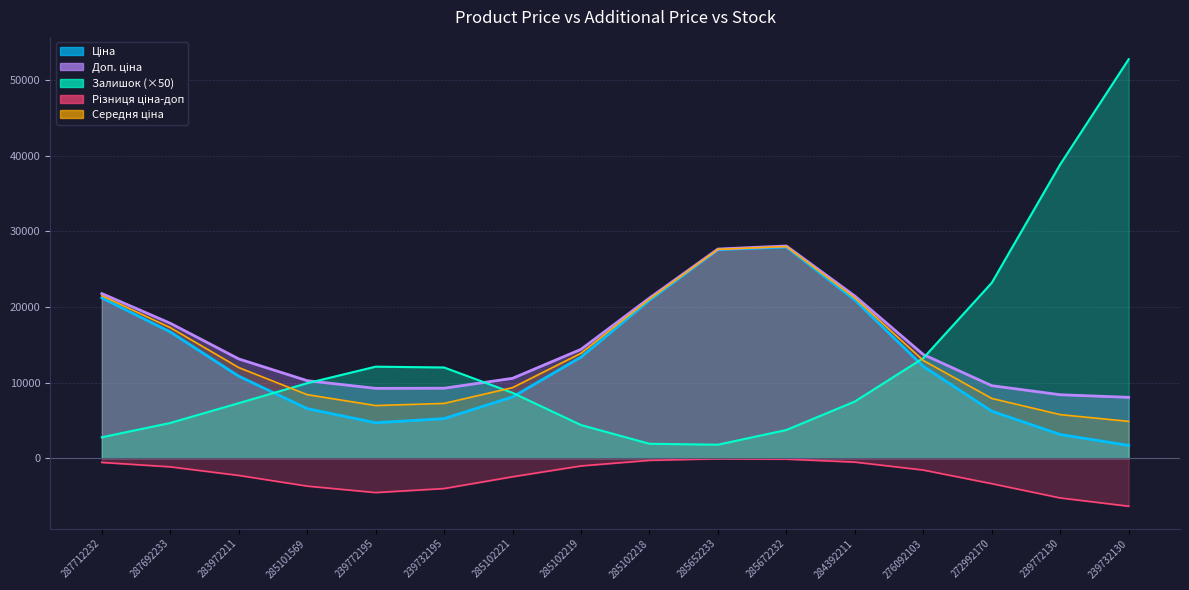

What position from the right is 287712232?

16